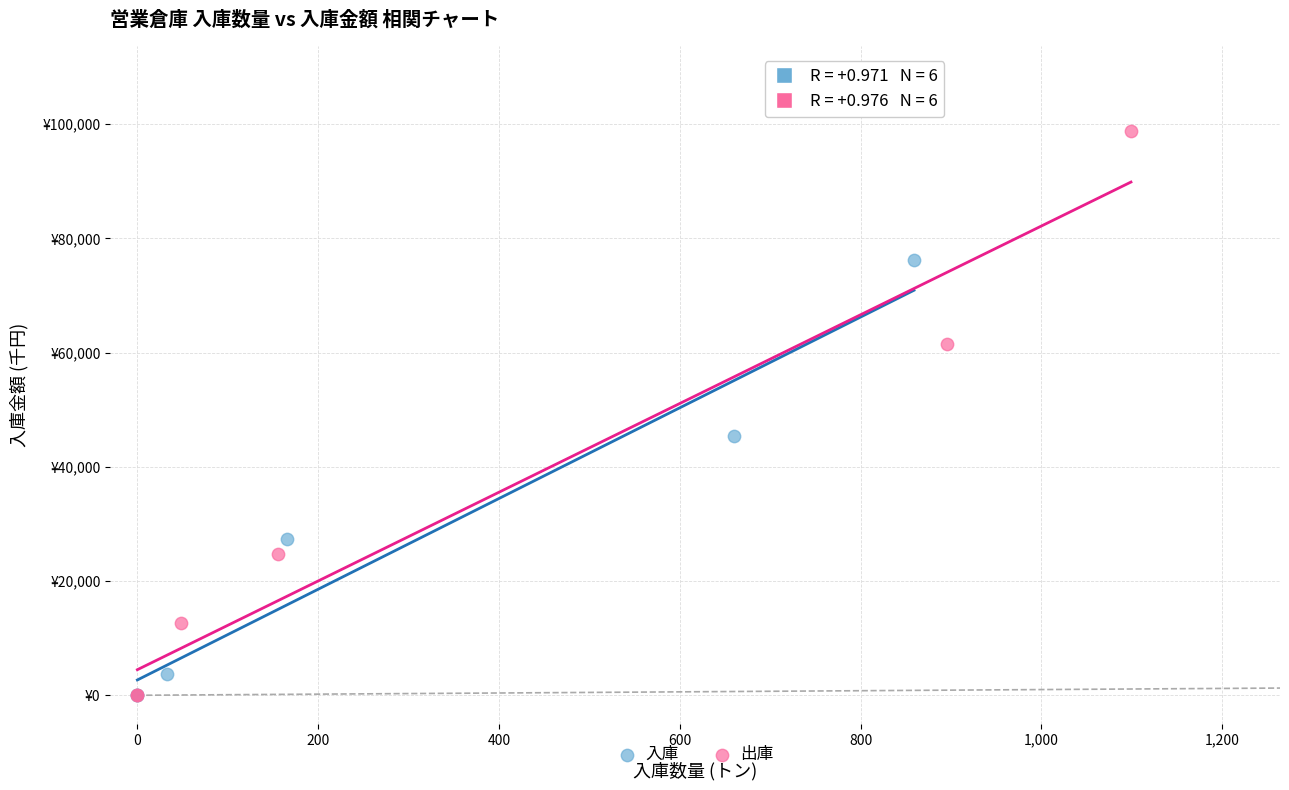

Which series has the largest Y range (max minus min)?

出庫